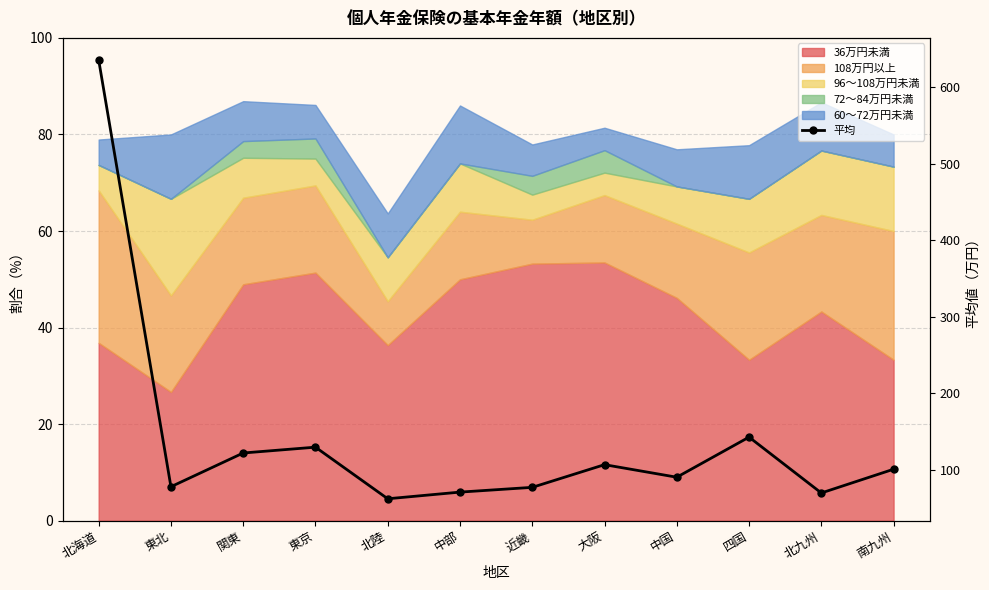

How many points are higher than both their immediate neighbors (excluding endpoints)?

3